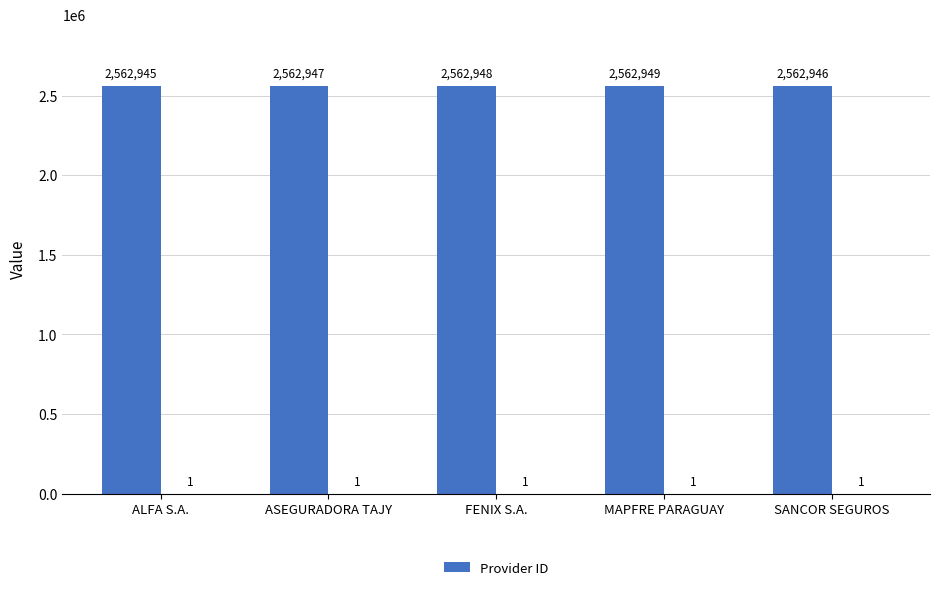

What is the value of the 2nd bar from the left?

2562947